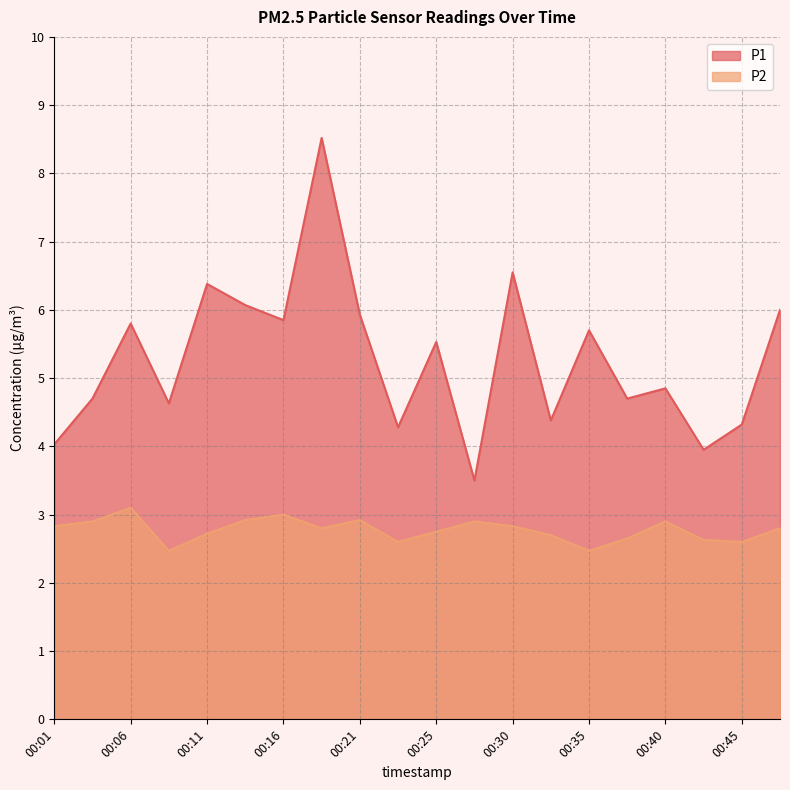

List the series in order of their peak value, highest first.

P1, P2